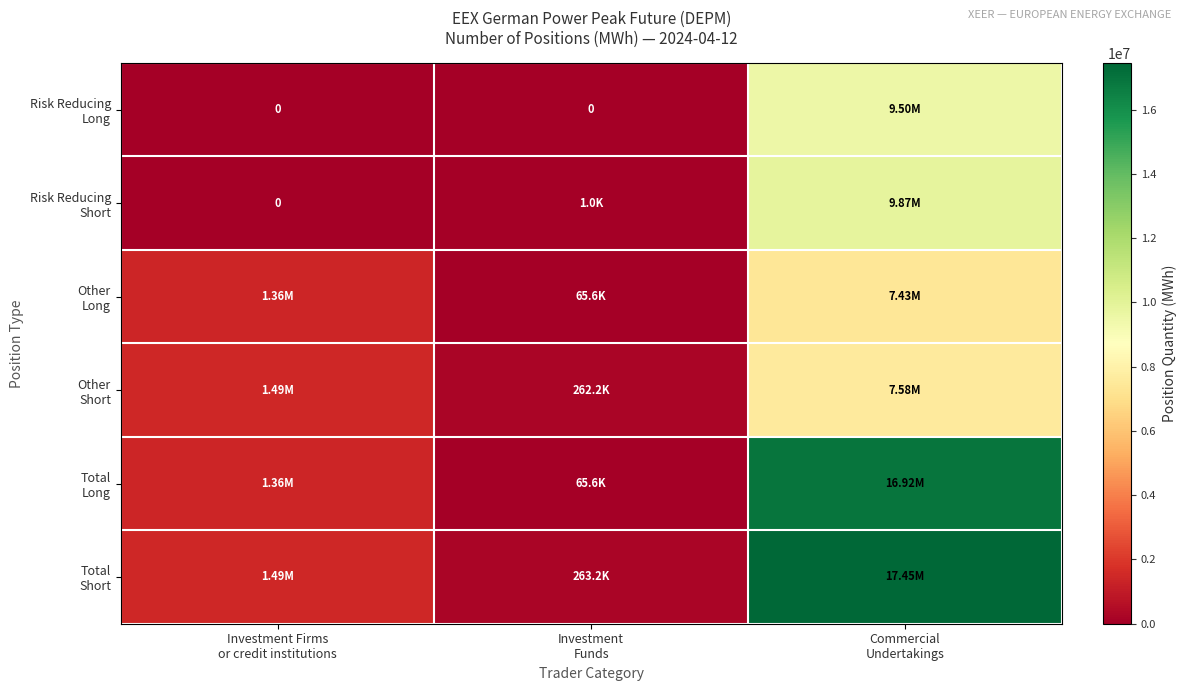

Which series has the largest range (max minus min)?

Total Short